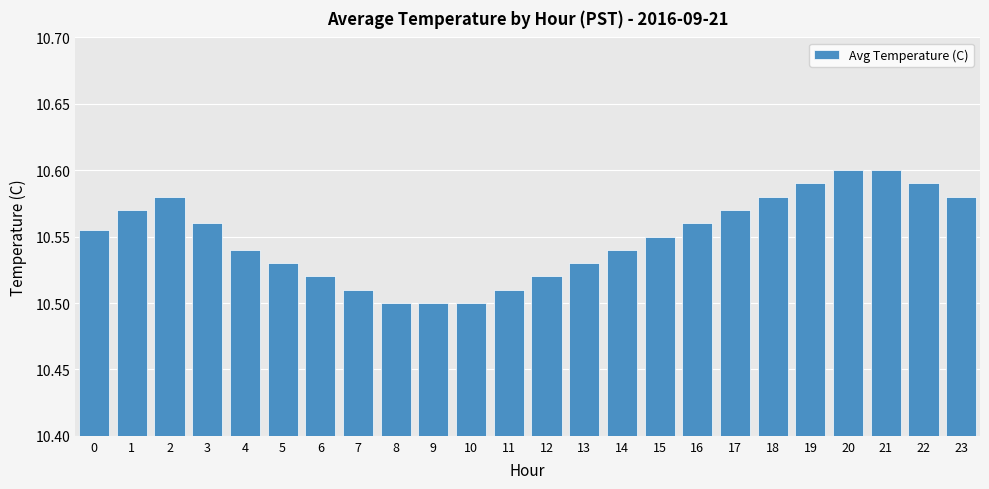

Which has a higher value, 22 or 2?

22